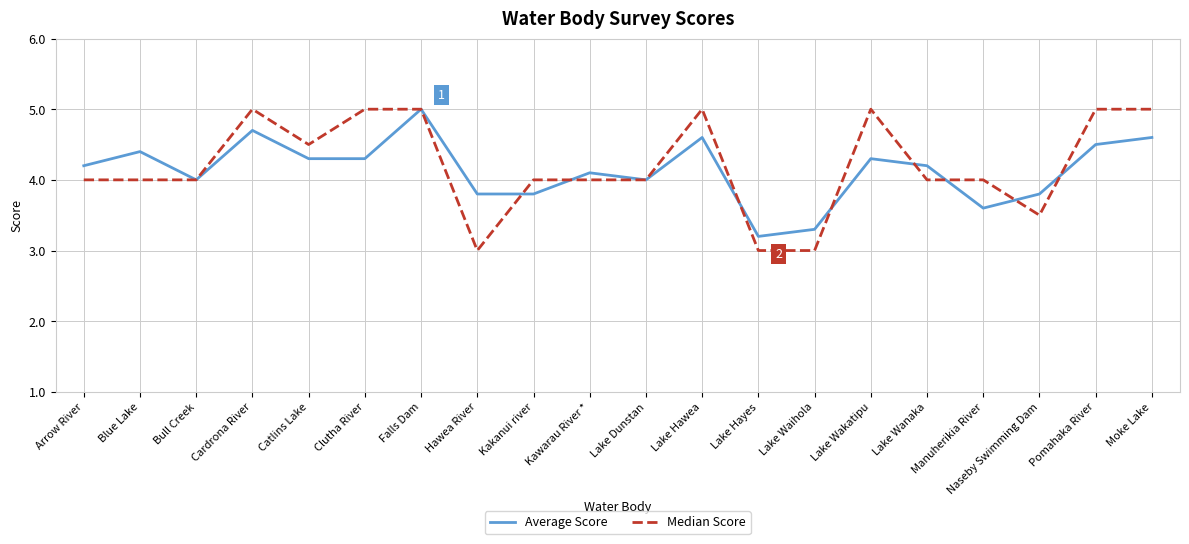

List the series in order of their overall mean, lowest first.

Average Score, Median Score